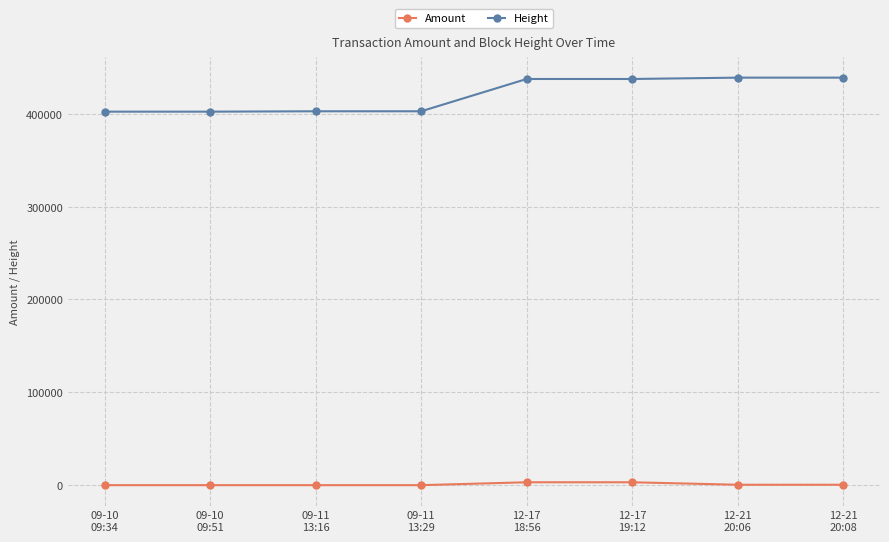

Is this an area chart (filled region under the line)?

No